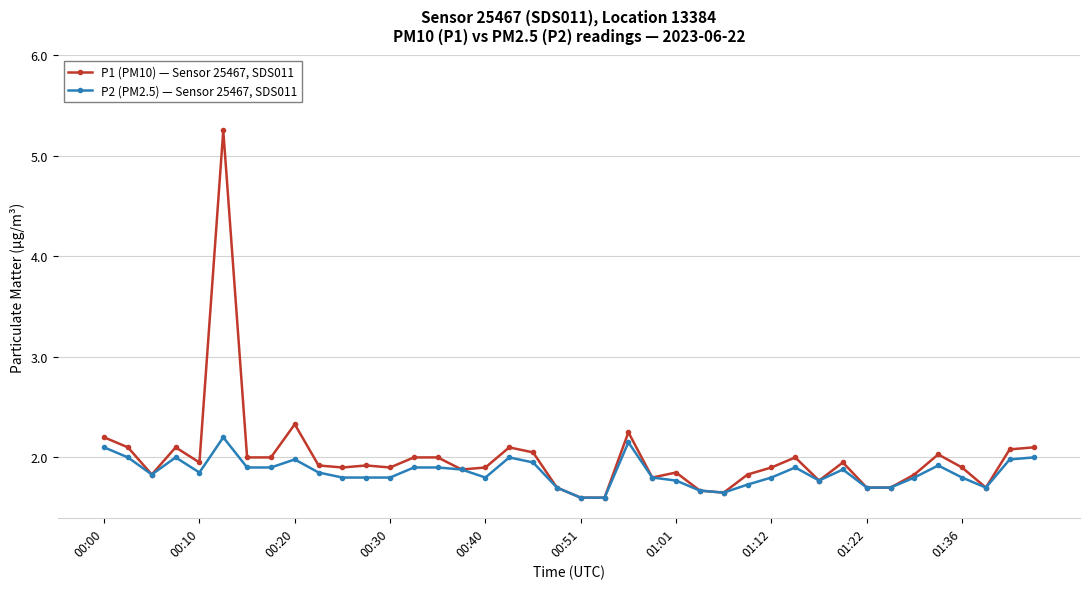

Rank the series by their maximum value, from lowest to highest.

P2 (PM2.5) — Sensor 25467, SDS011, P1 (PM10) — Sensor 25467, SDS011